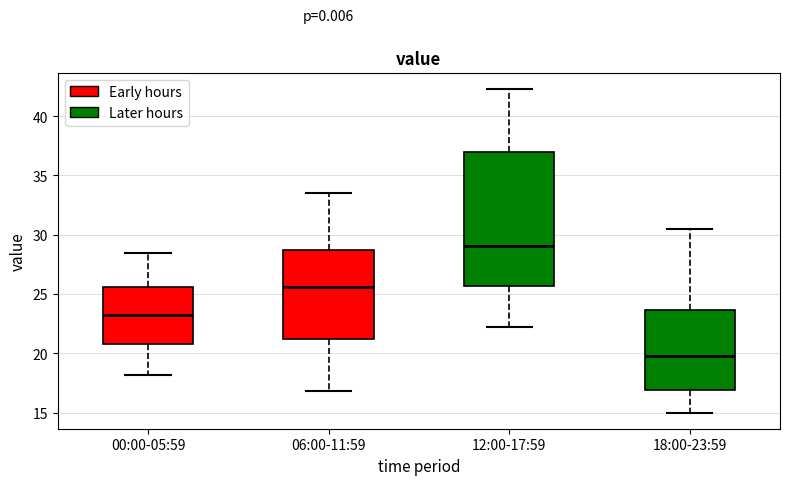

Comparing the boxes themselves (not the whiskers), which one is the tallest?

12:00-17:59